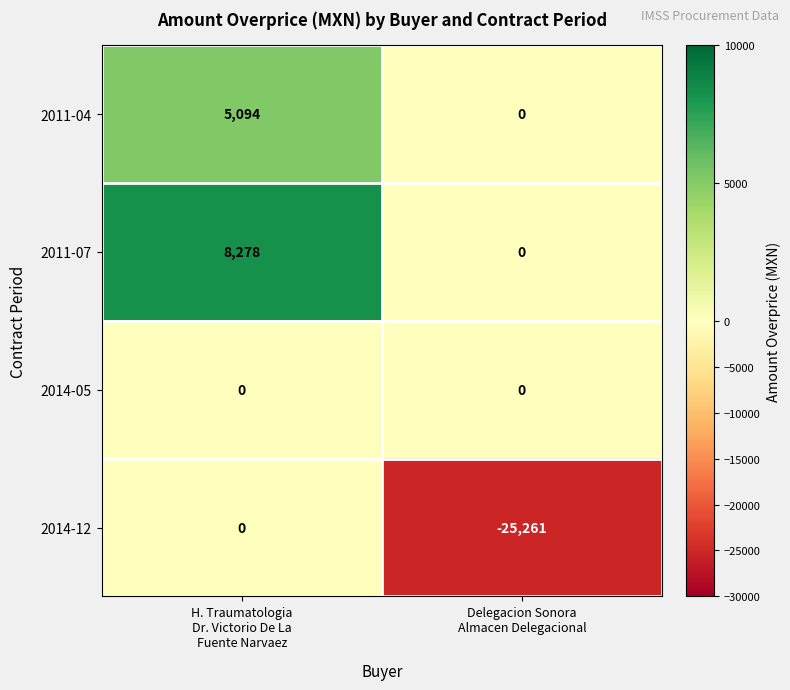

At which category is the sum across all series the highest?

H. Traumatologia
Dr. Victorio De La
Fuente Narvaez